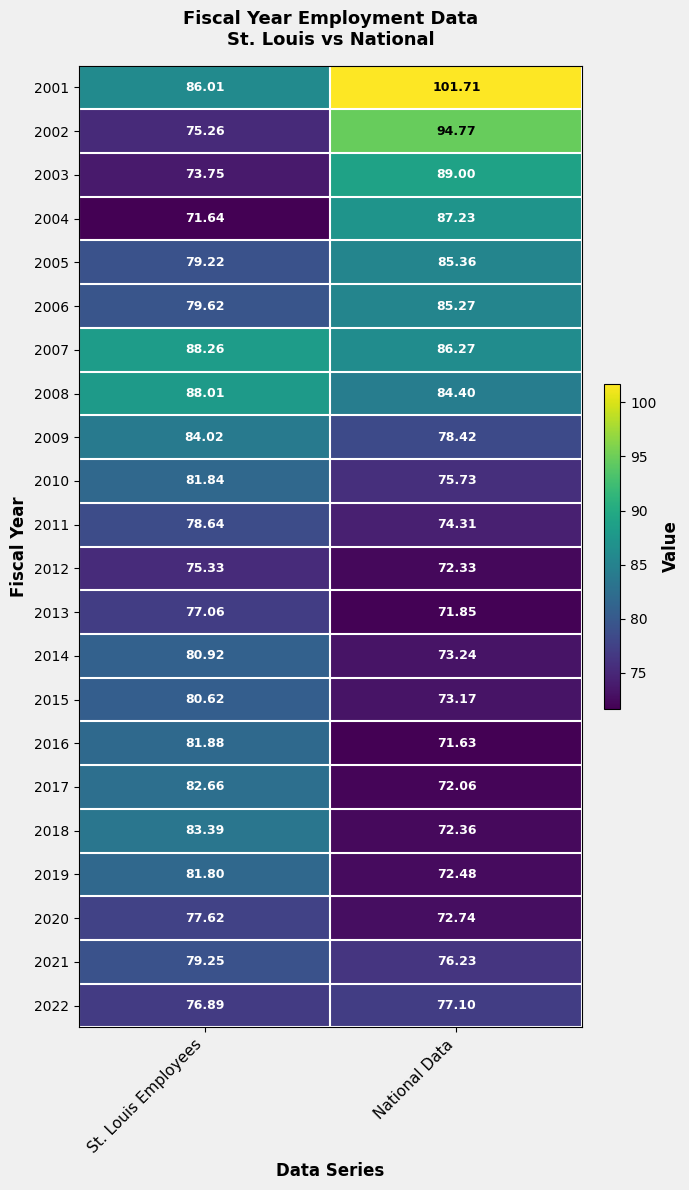

What is the smallest value displayed?

71.6